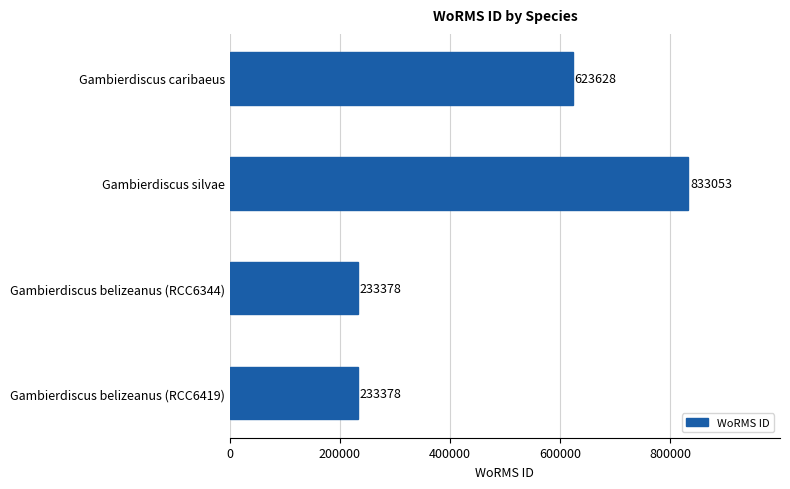

Approximately how many times larger is the value at Gambierdiscus silvae compared to Gambierdiscus belizeanus (RCC6419)?

3.6